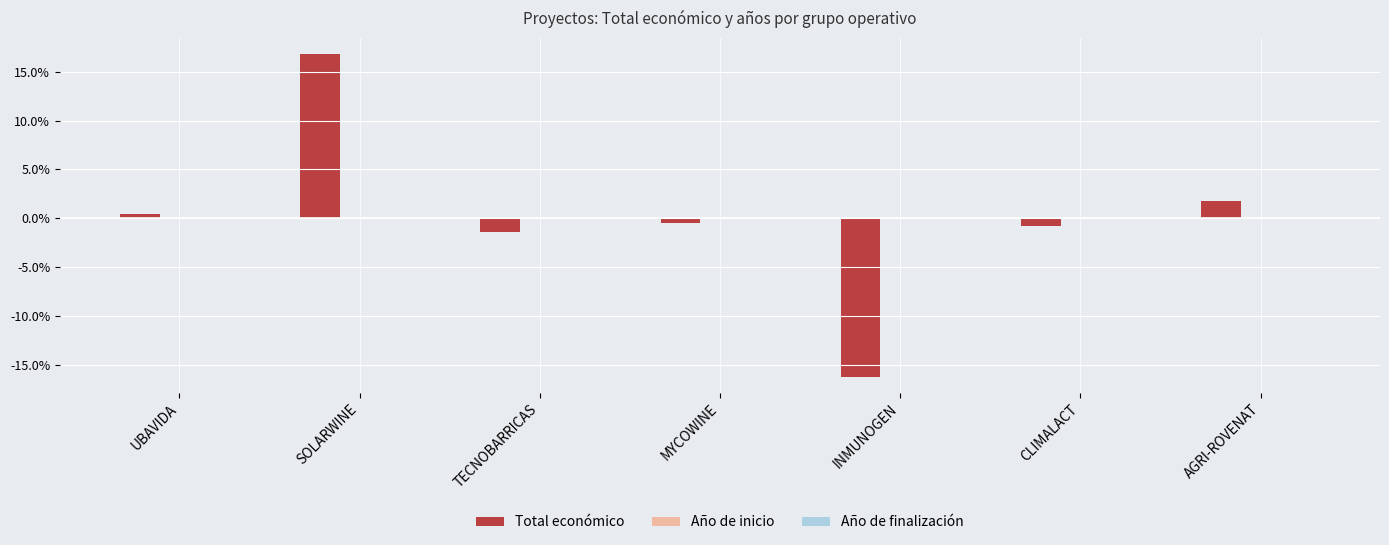

Is it true that Total económico equals -16.2 at INMUNOGEN?

True